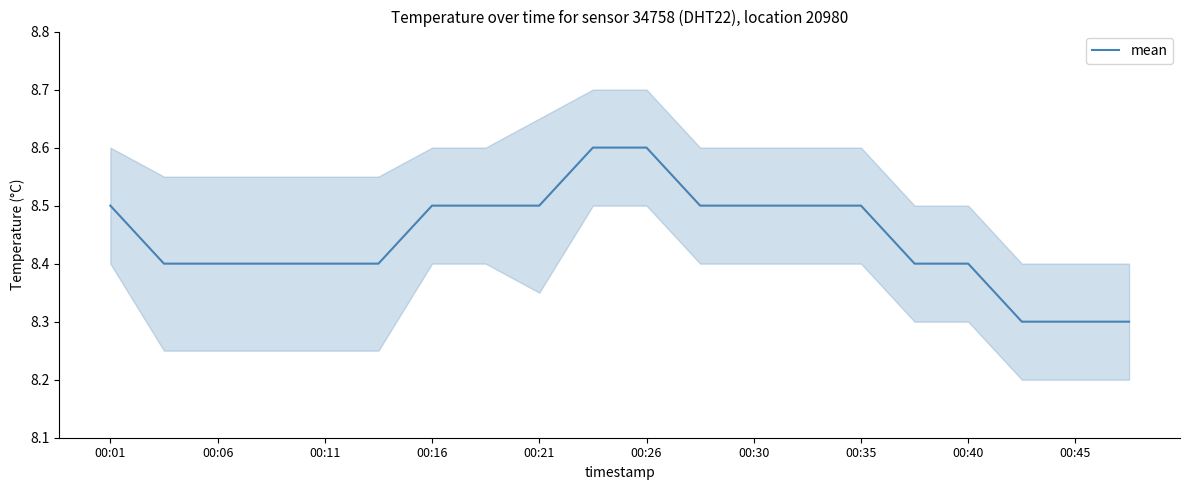

What is the minimum value for mean?

8.3